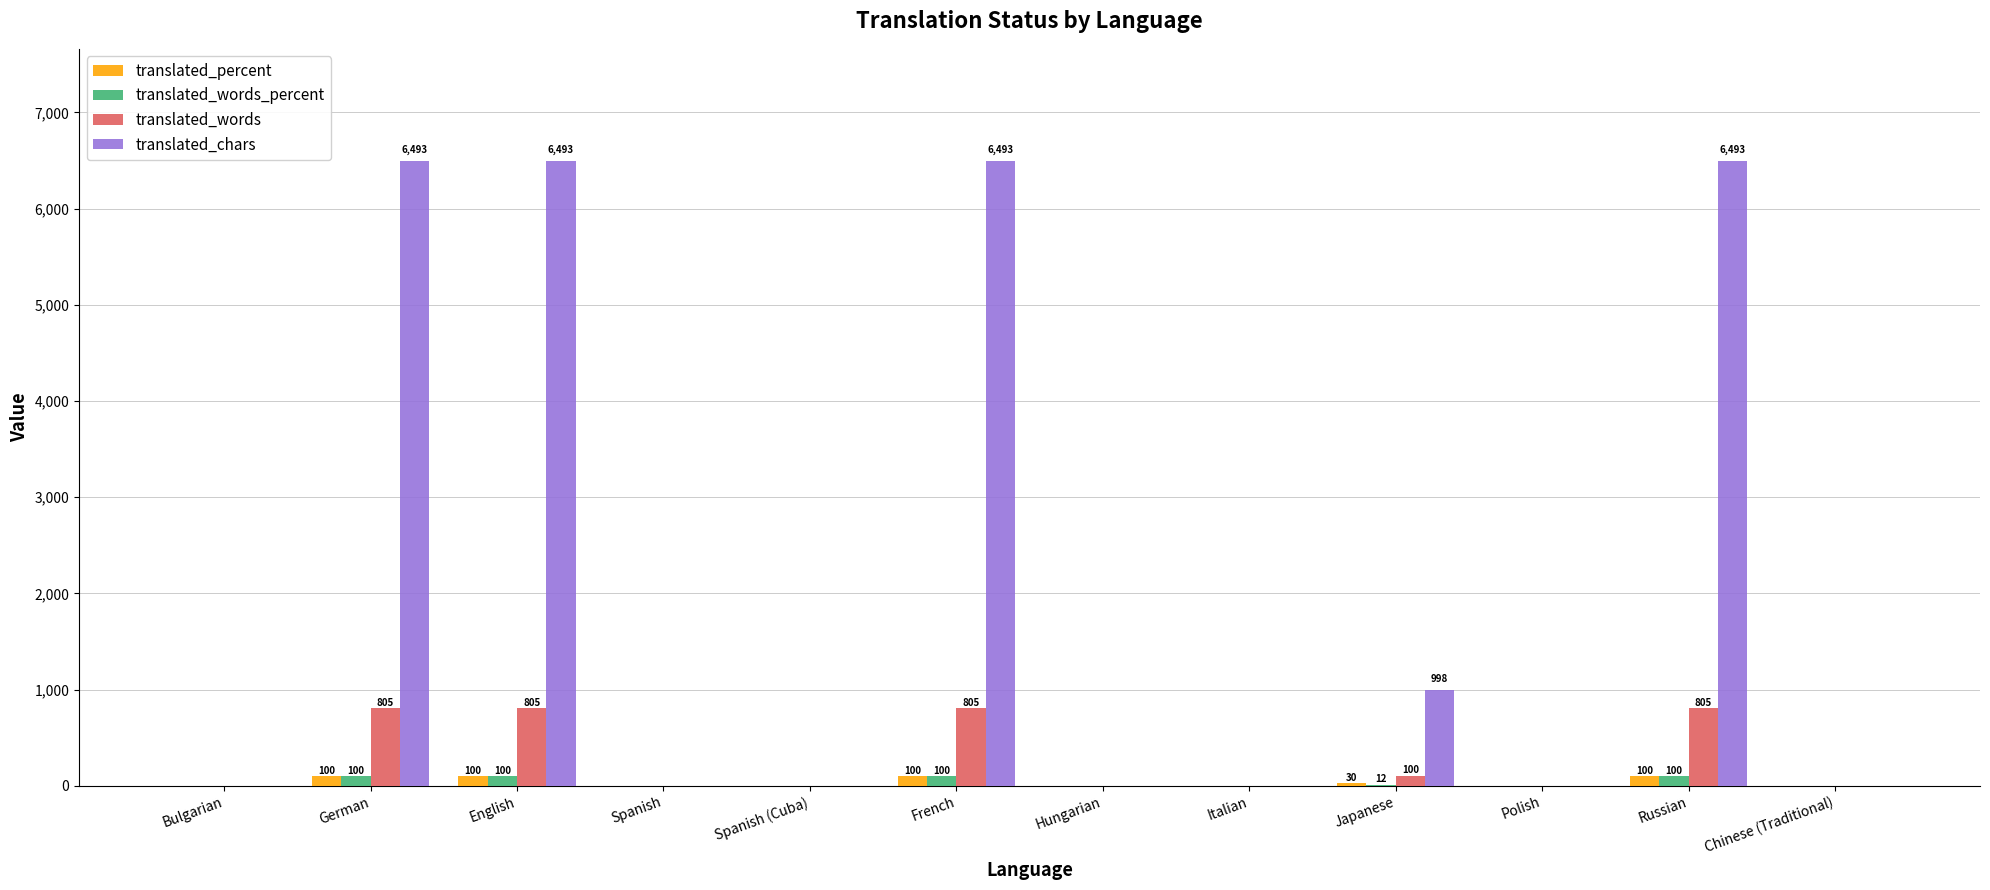

Is the value of translated_percent at Bulgarian greater than the value of translated_words at French?

No